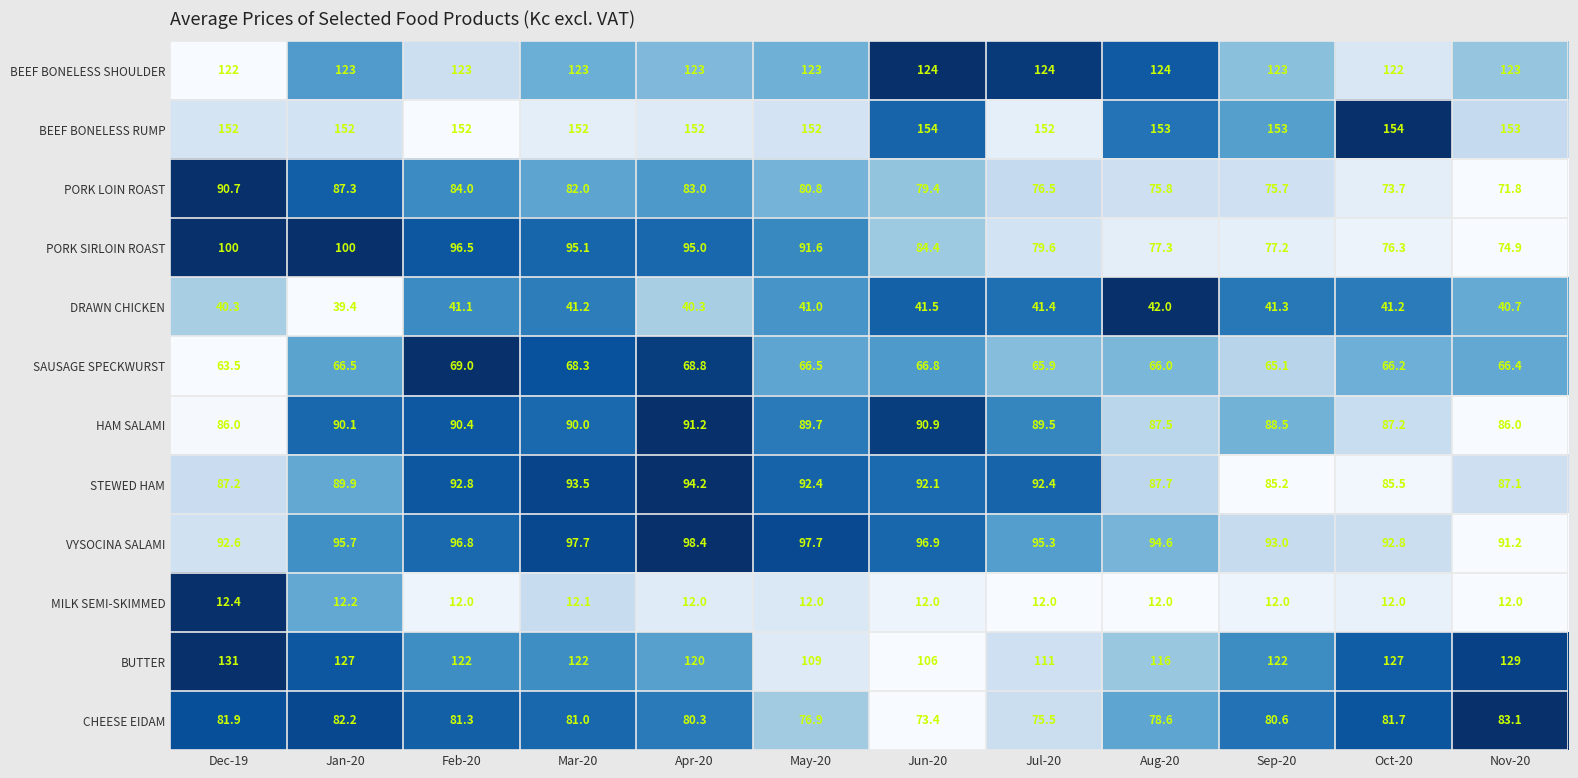

How many data points does each series have?

12